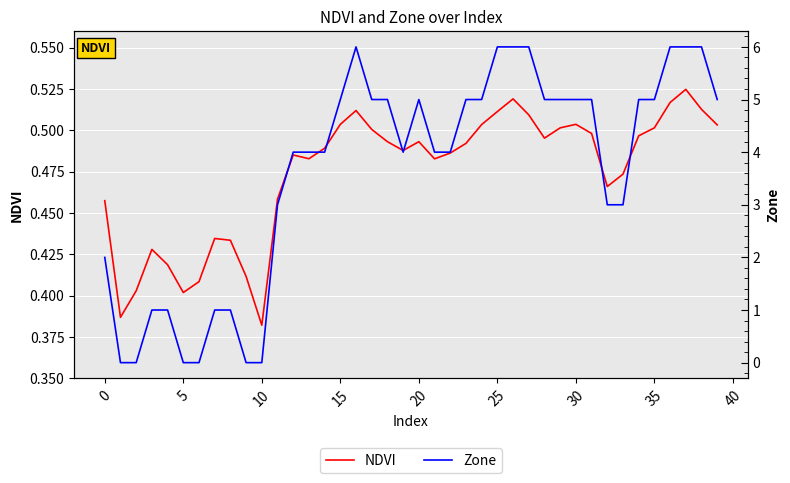

Where is NDVI nearest to the value 0?

10